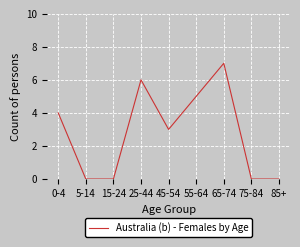

At which category does the chart reach its peak across all series?

65-74